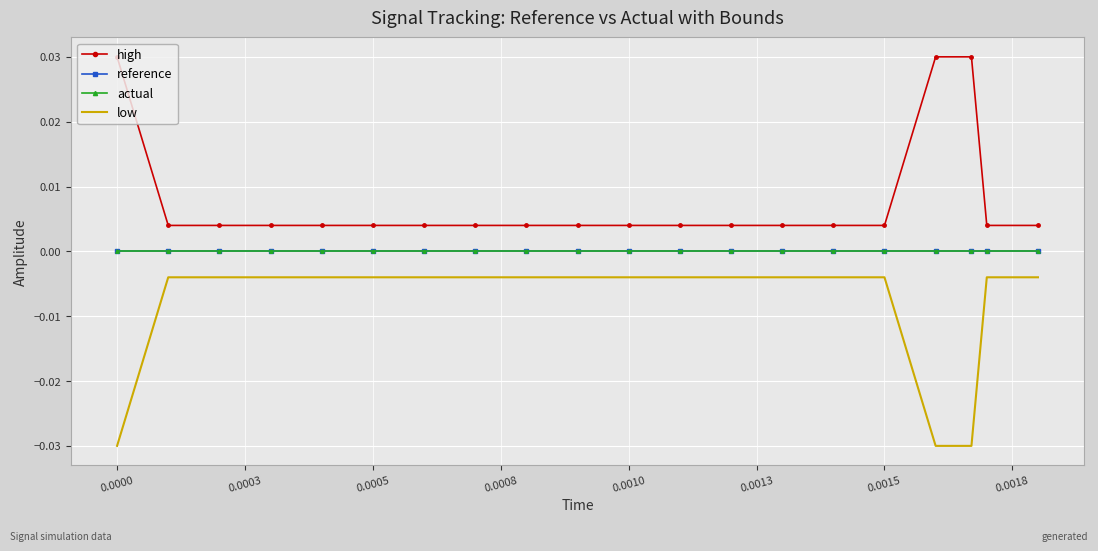

What are all the series names shown in the legend?

high, reference, actual, low